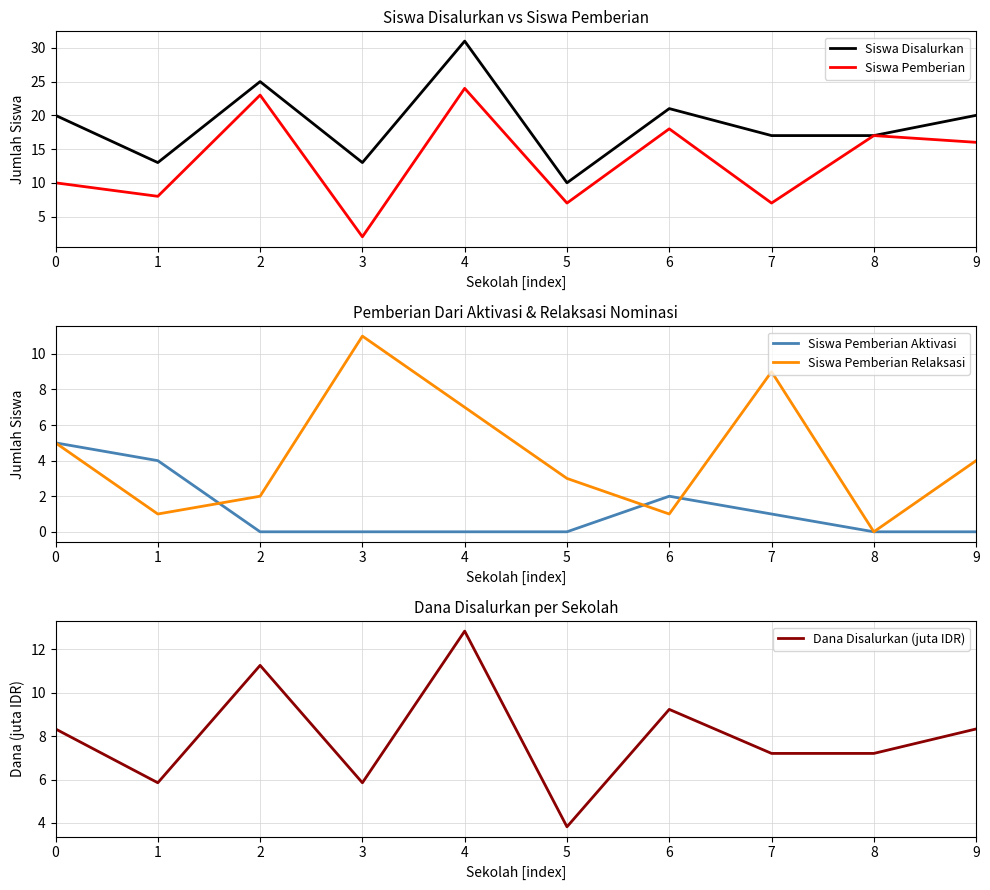

What is the sum of all Dana Disalurkan (juta IDR) values?

79.9